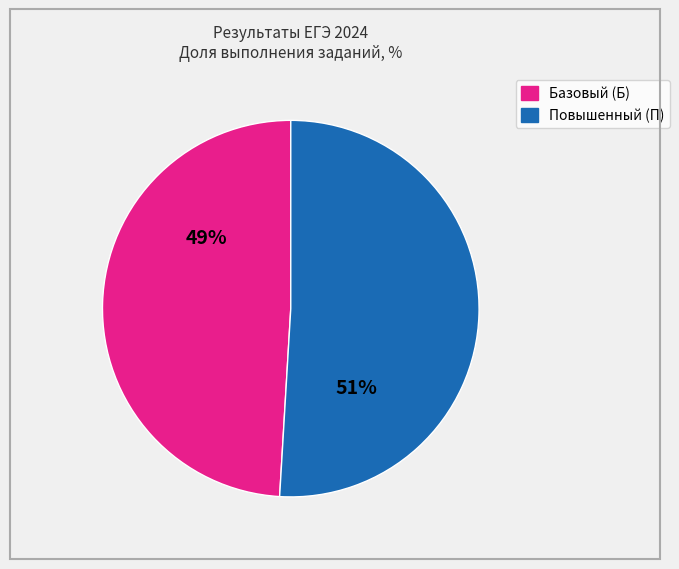

To the nearest percent, what is the average slice percentage?

50%